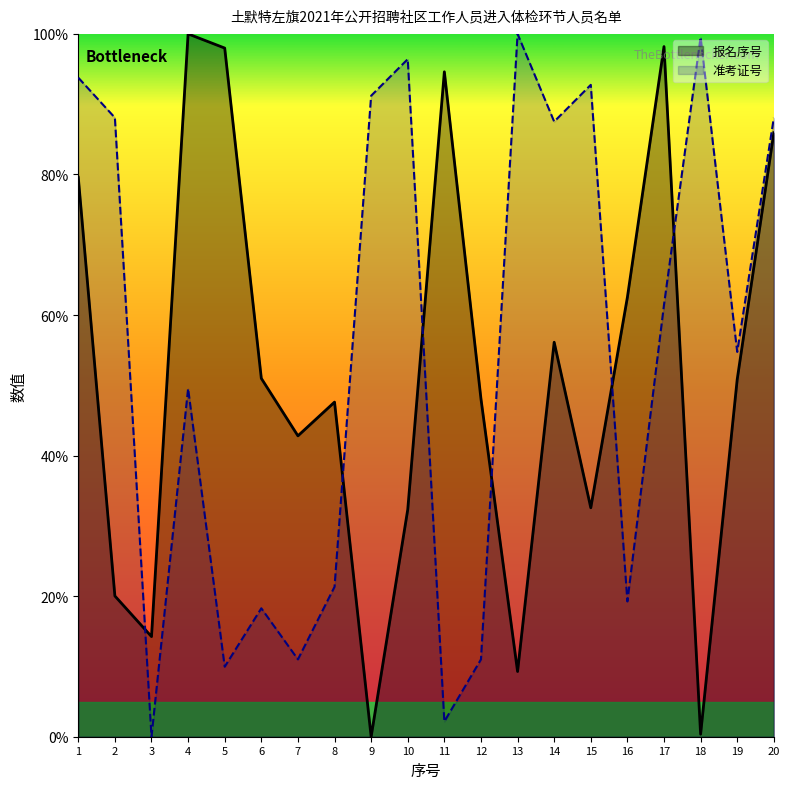

How many values in the 报名序号 series are below 50?

10